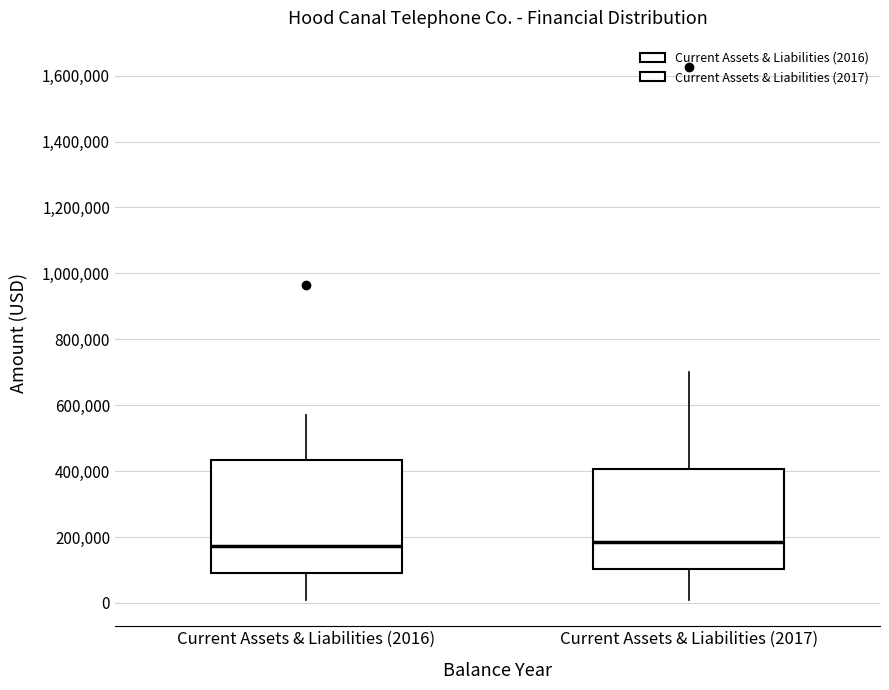

Reading left to right, transcribe this box plot: for each box, give where its median line is, the range the box spans, and where its two whiskers end, as read against the y-axis. The values are not printed on the chart, so give them approximately, as read against the axis.

Current Assets & Liabilities (2016): median 180000, box 80000 to 440000, whiskers 20000 to 580000
Current Assets & Liabilities (2017): median 180000, box 100000 to 400000, whiskers 20000 to 700000